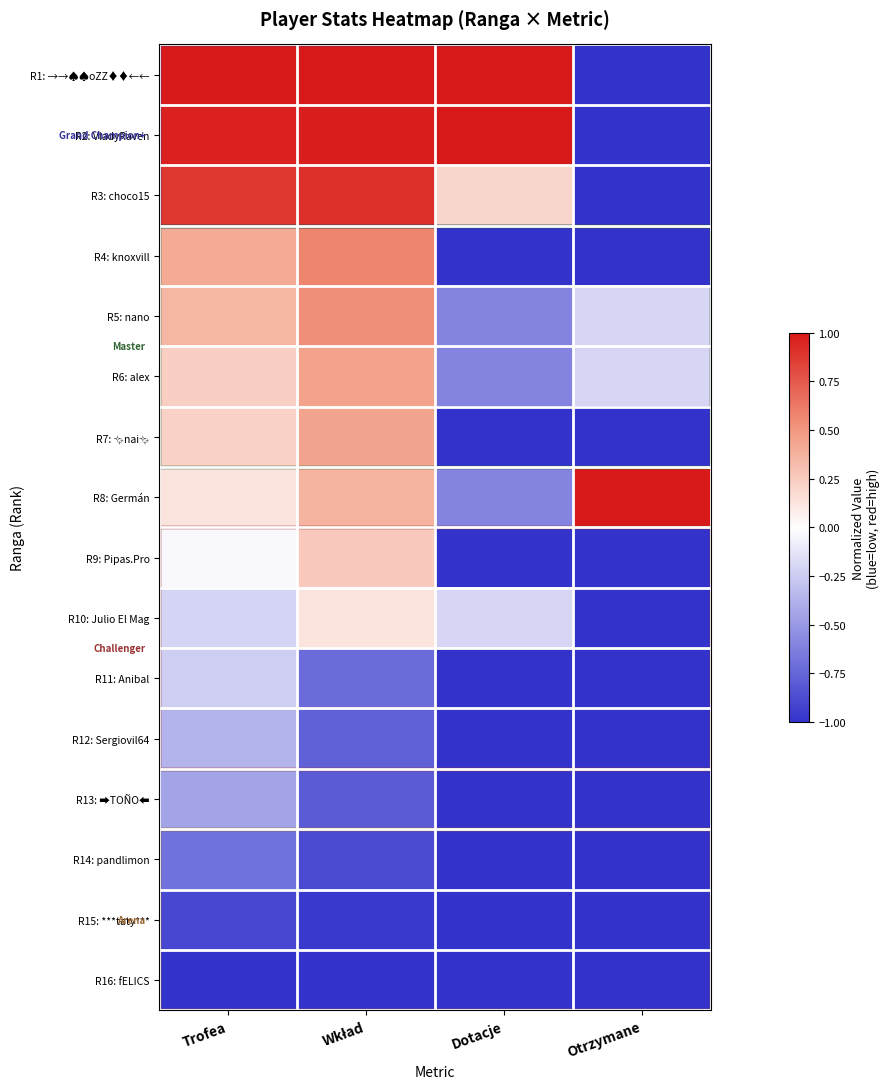

At which category is the sum across all series the highest?

Wkład